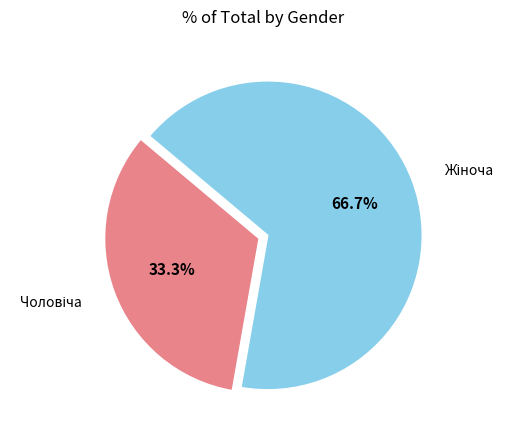

Is there any slice that represents more than half of the pie?

Yes